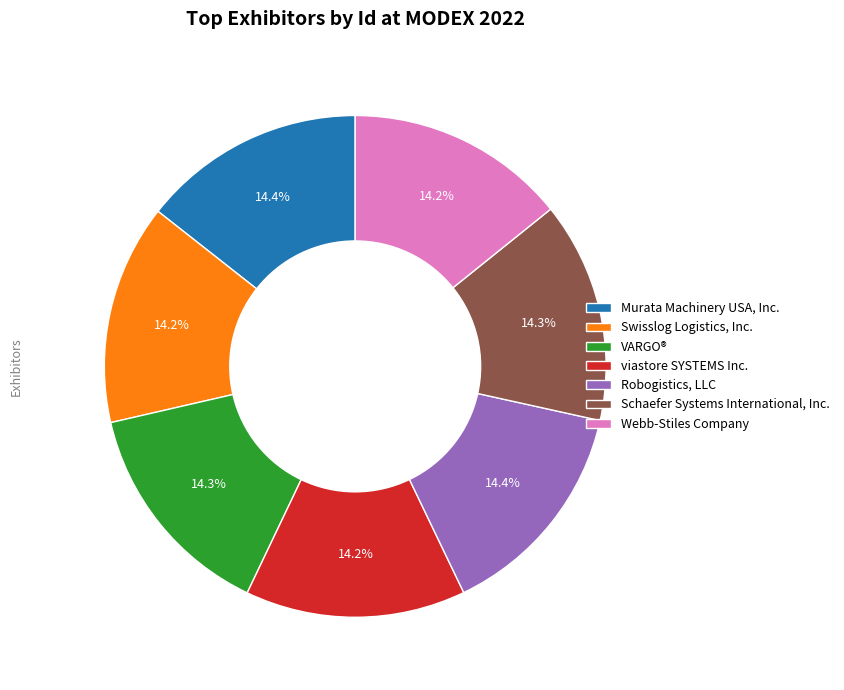

What is the ratio of the value at Webb-Stiles Company to the value at Murata Machinery USA, Inc.?

1.0